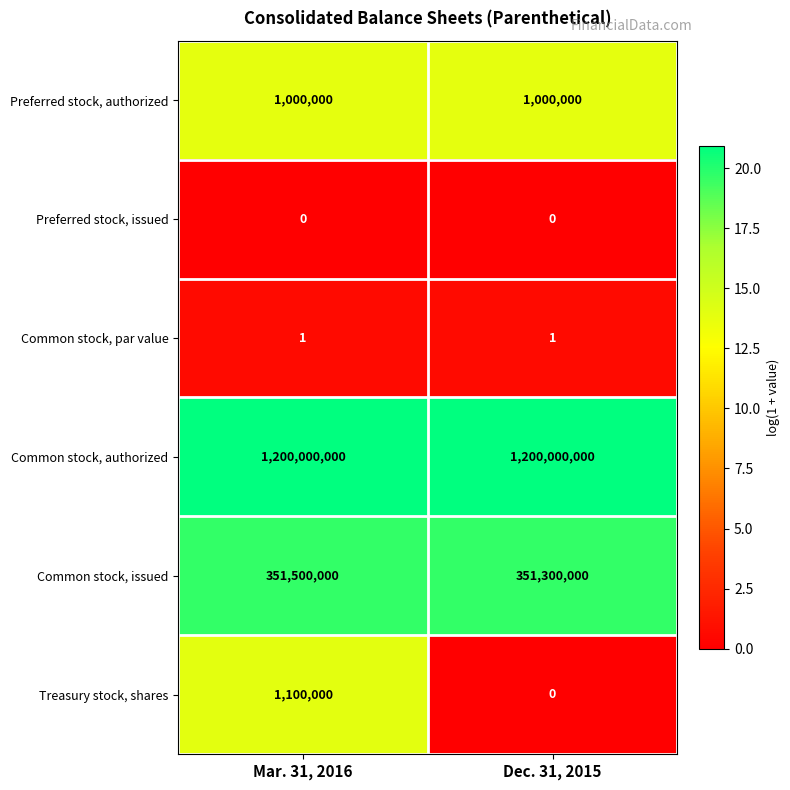

What is the difference between the highest and lowest values at Mar. 31, 2016?

1200000000